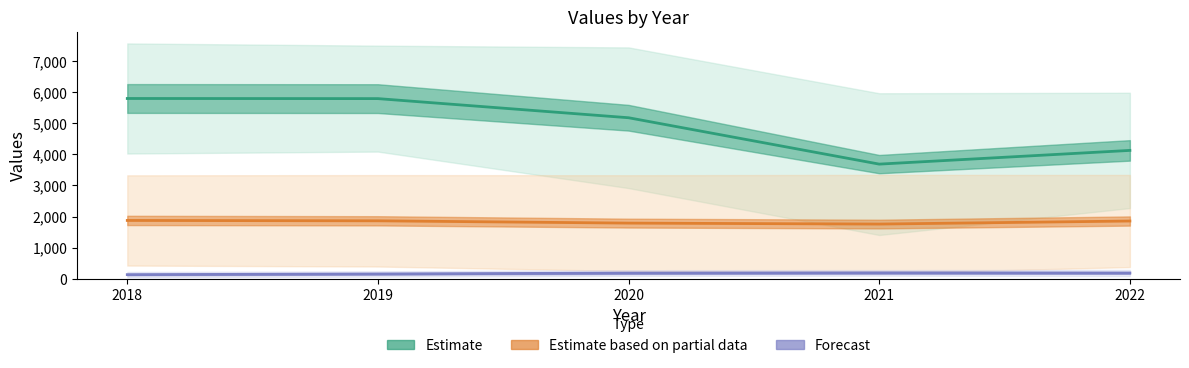

Where is Estimate nearest to the value 4745?

2020